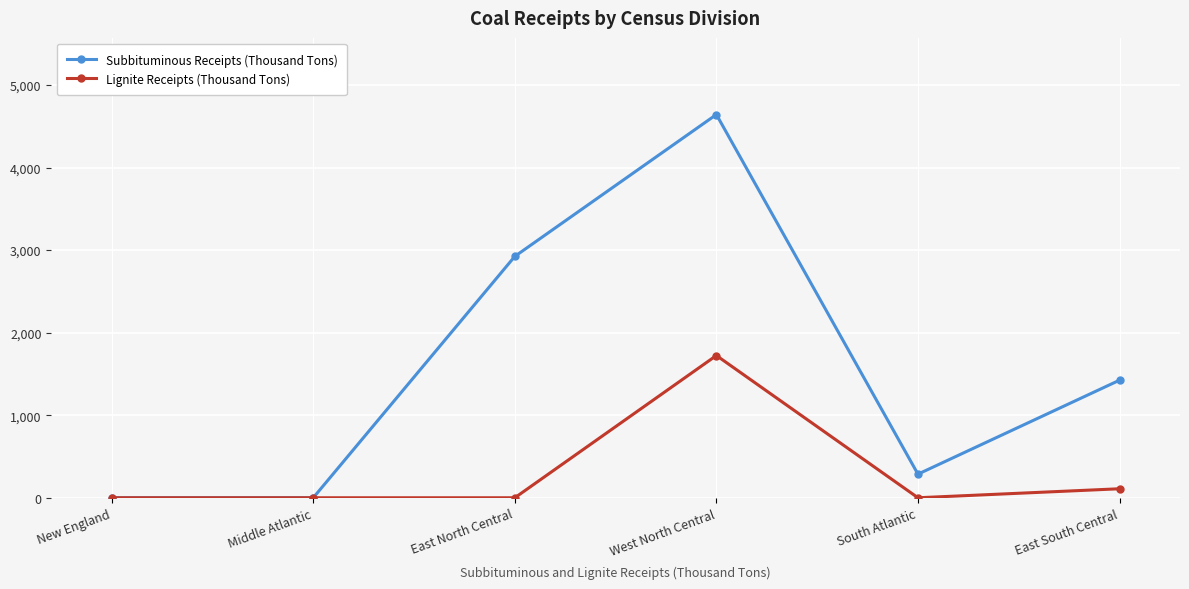

At how many categories does at least one series exceed 4223?

1